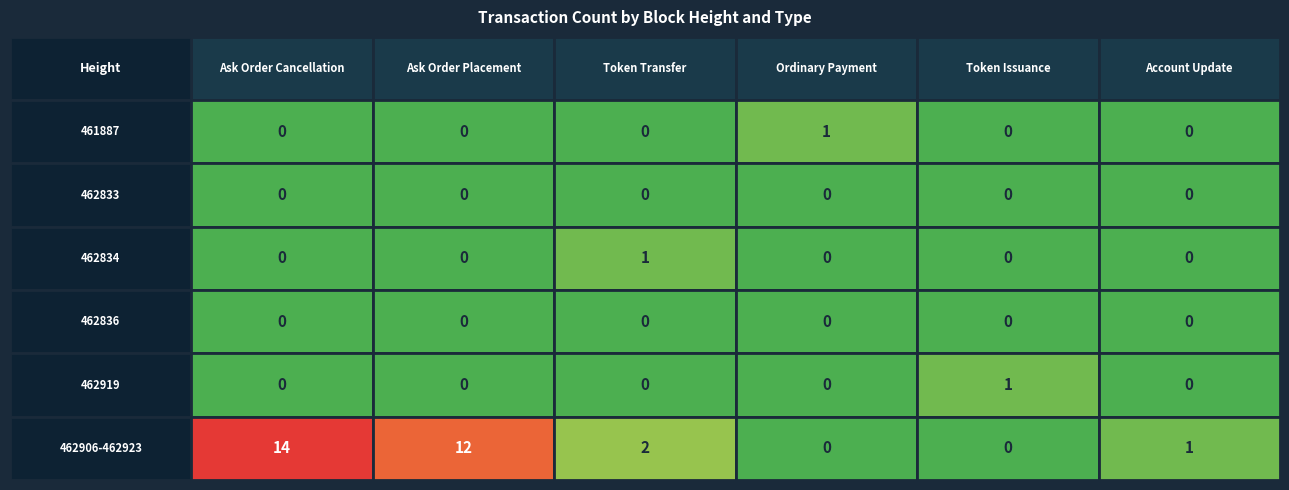

The Ordinary Payment series shows 0 at 462834. True or false?

True